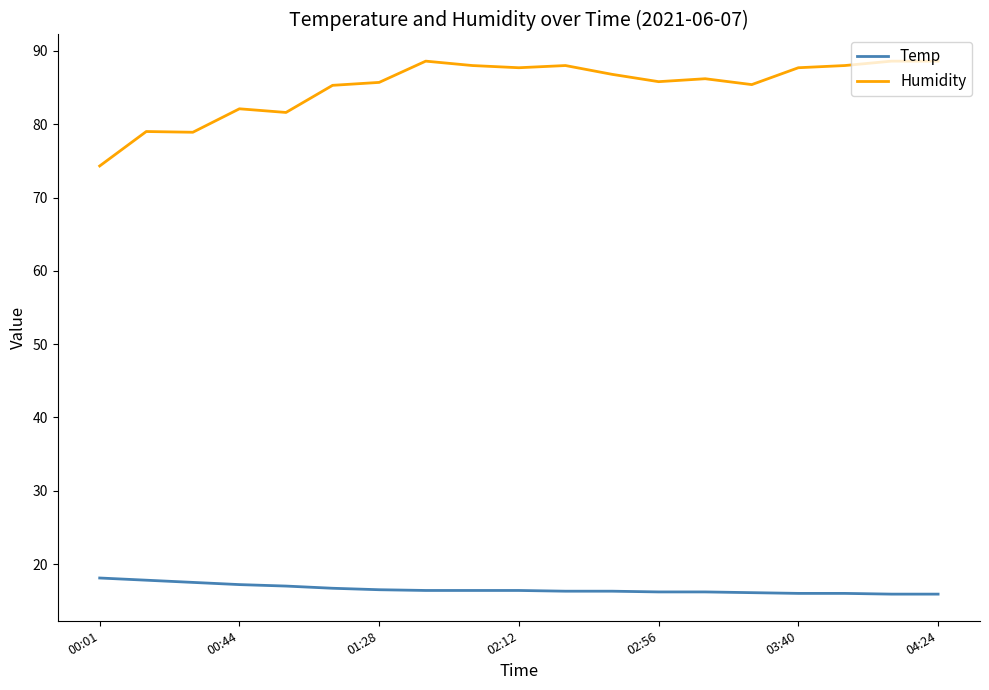

True or false: Temp and Humidity intersect in this chart.

False